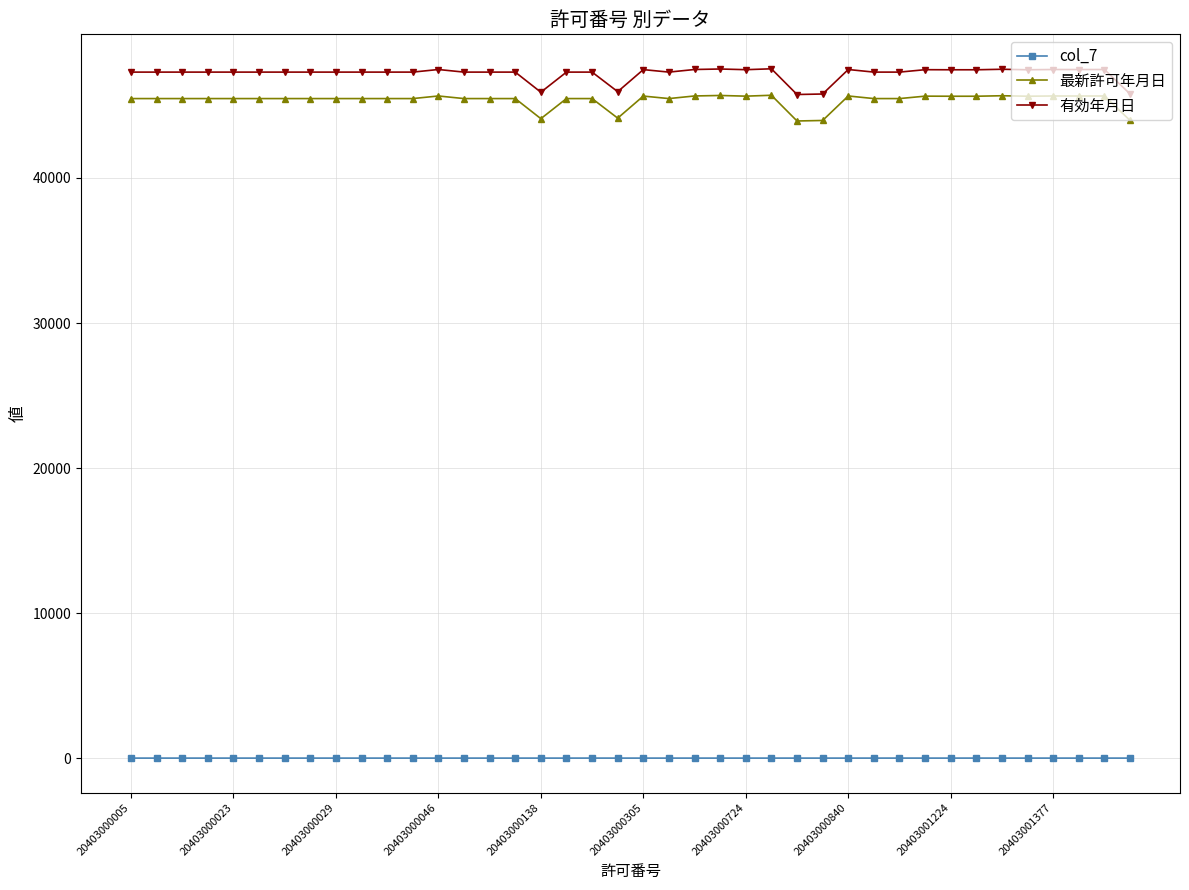

At how many categories does at least one series exceed 2823?

40